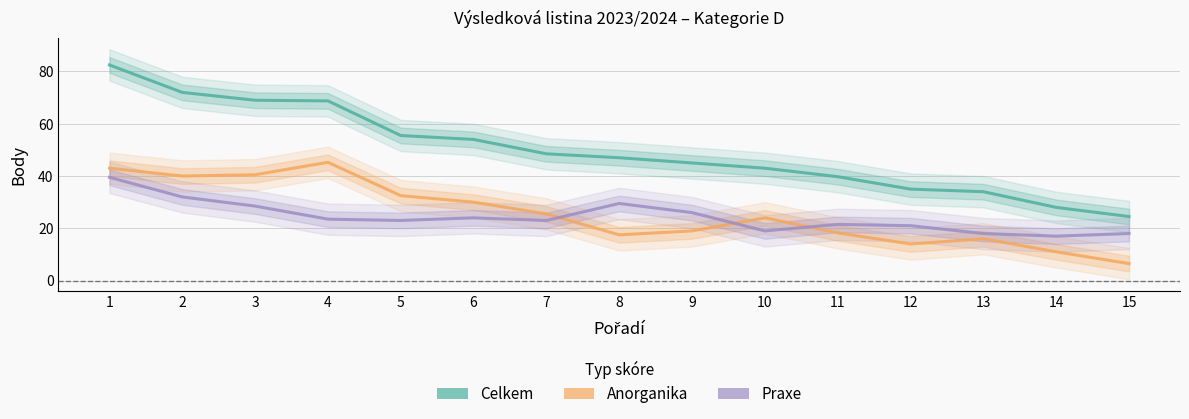

Where does the Praxe series first go above 23?

1